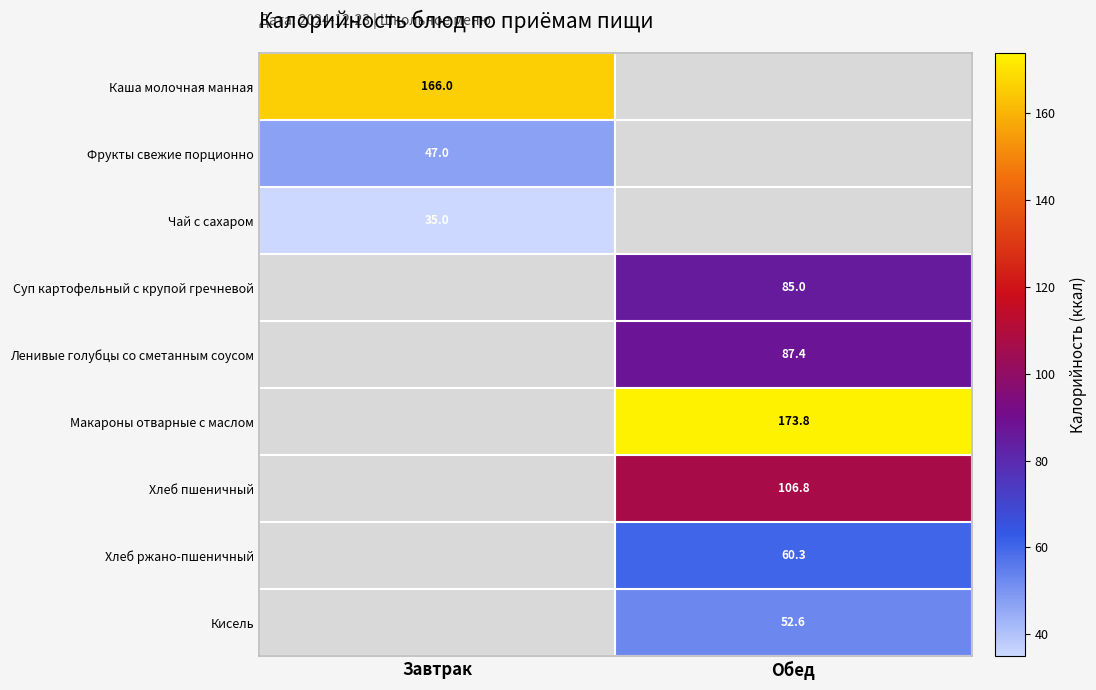

The value of Суп картофельный с крупой гречневой at Обед is 54.6. True or false?

False